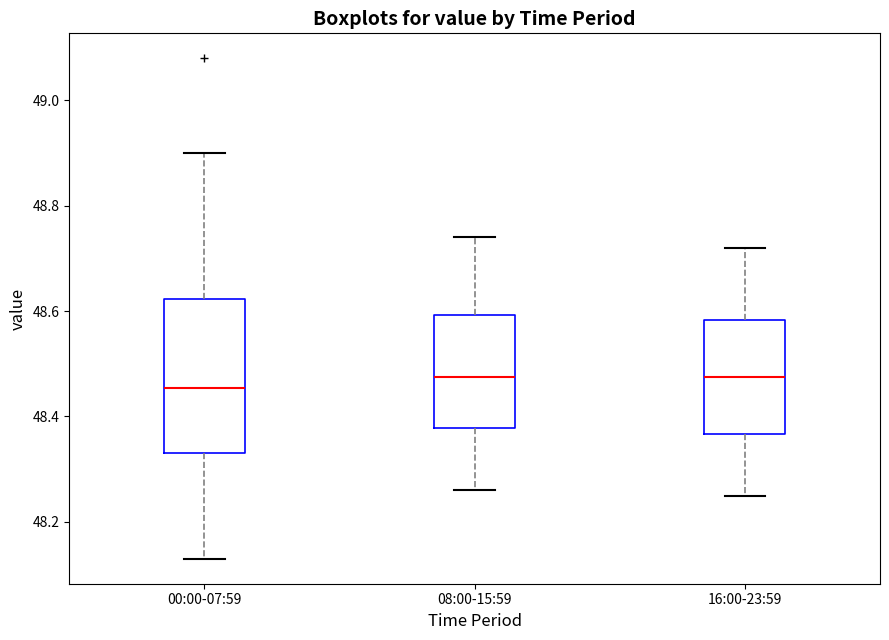

Comparing the boxes themselves (not the whiskers), which one is the tallest?

00:00-07:59